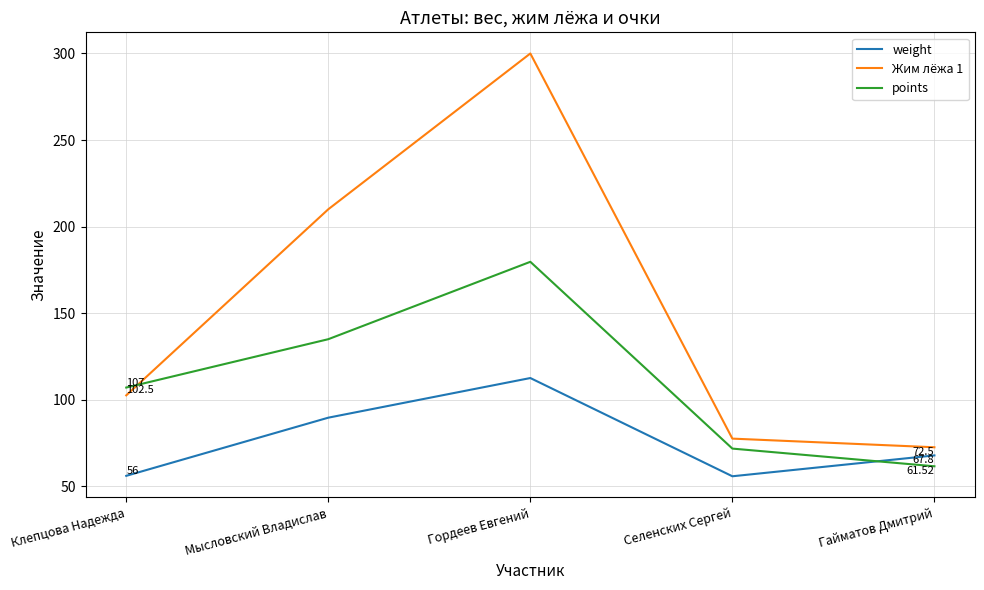

What is the approximate value of Жим лёжа 1 at Гайматов Дмитрий?

72.5